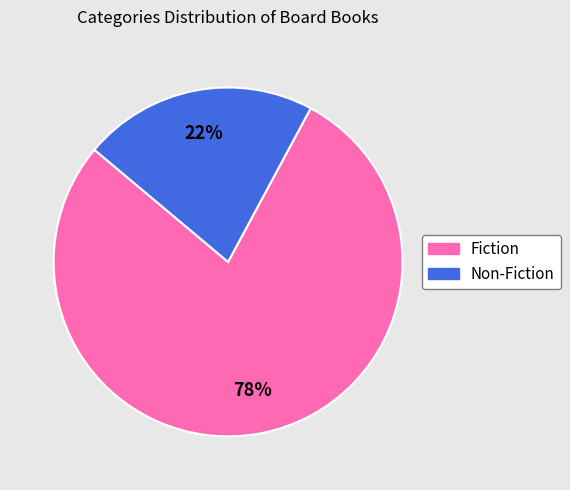

How many slices are in this pie chart?

2